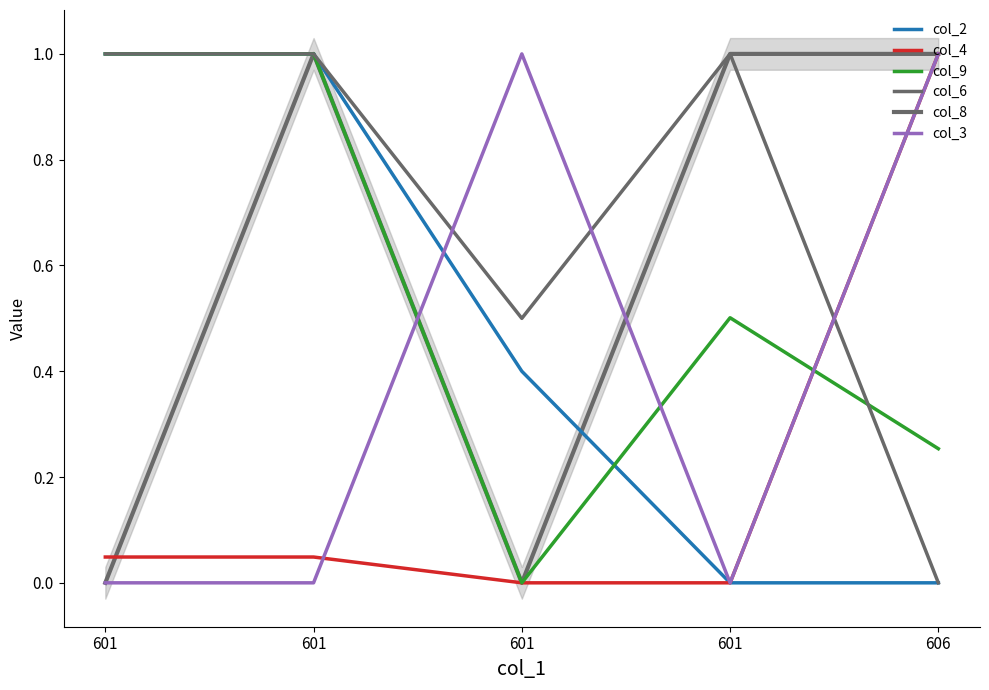

True or false: col_4 and col_6 cross at least once.

True